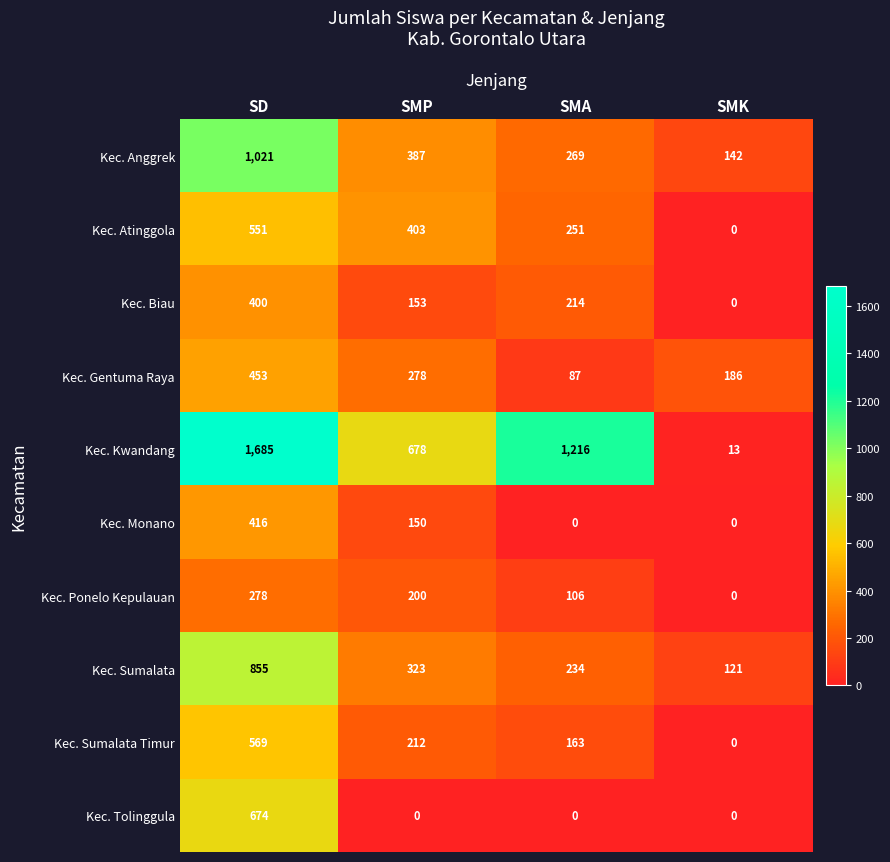

At how many categories does at least one series exceed 1188?

2